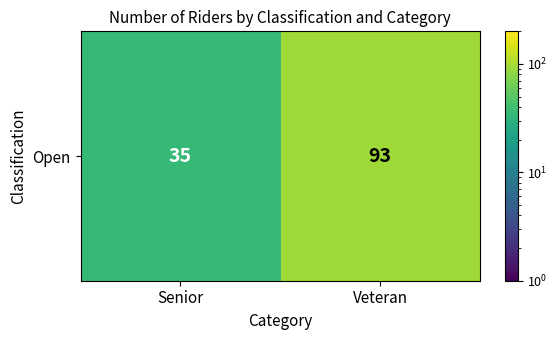

What value does the data have at Senior, to the nearest 5?

35